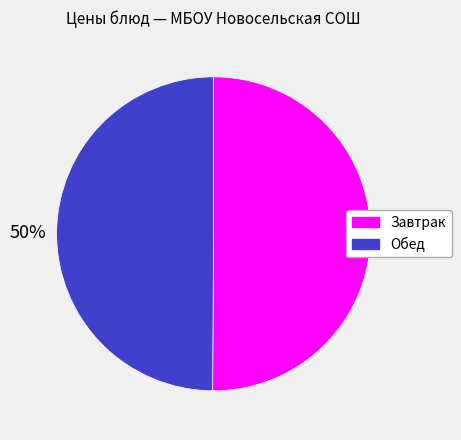

To the nearest percent, what is the average slice percentage?

50%